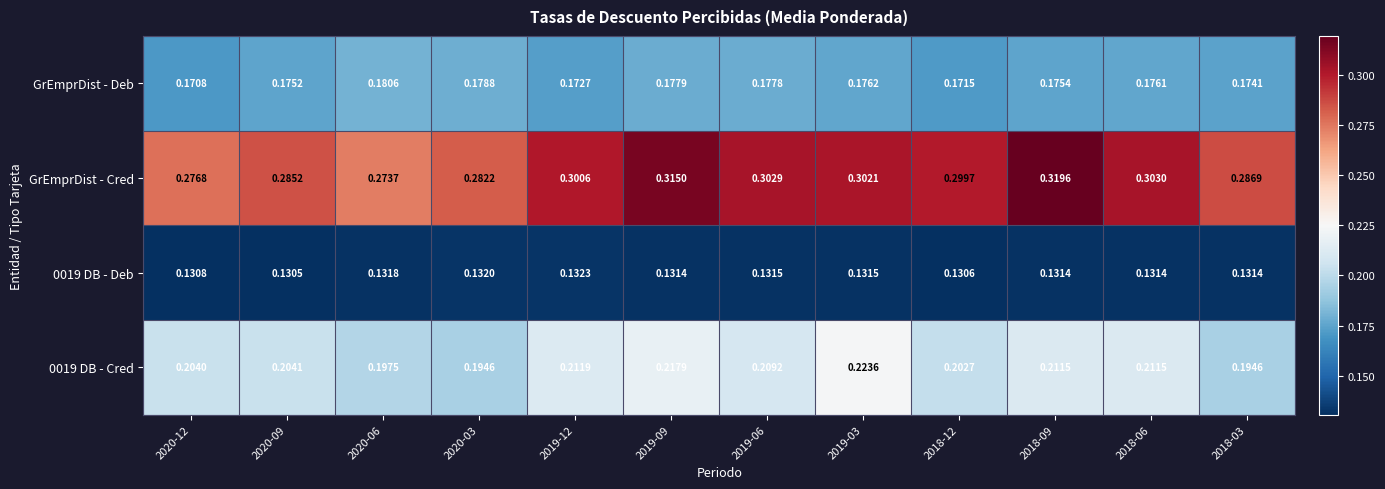

Which series has the largest range (max minus min)?

GrEmprDist - Cred